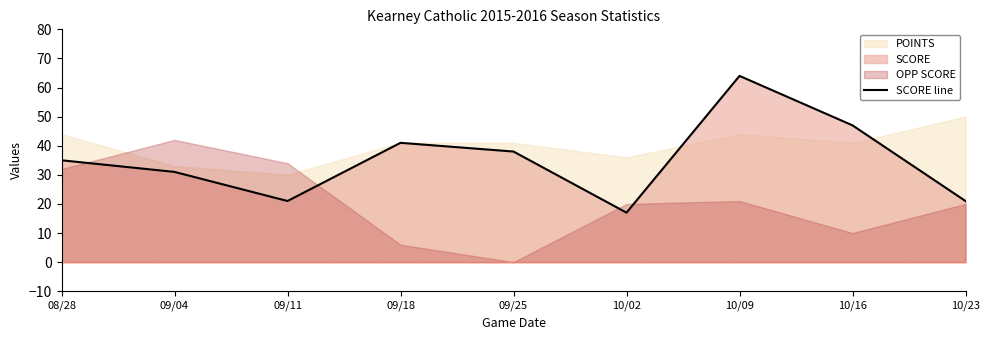

Which has a higher value, 09/18 or 10/02?

09/18